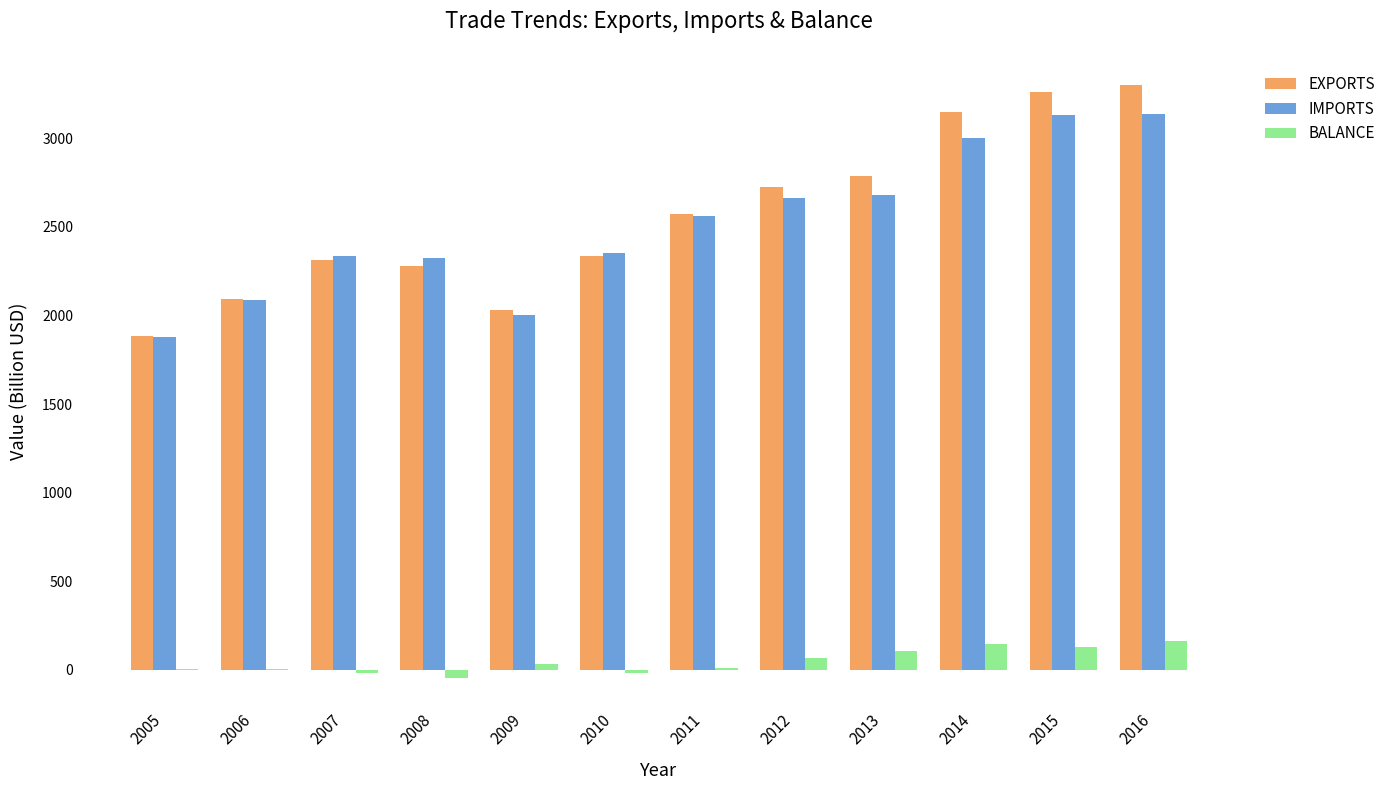

Which category has the highest value in the EXPORTS series?

2016